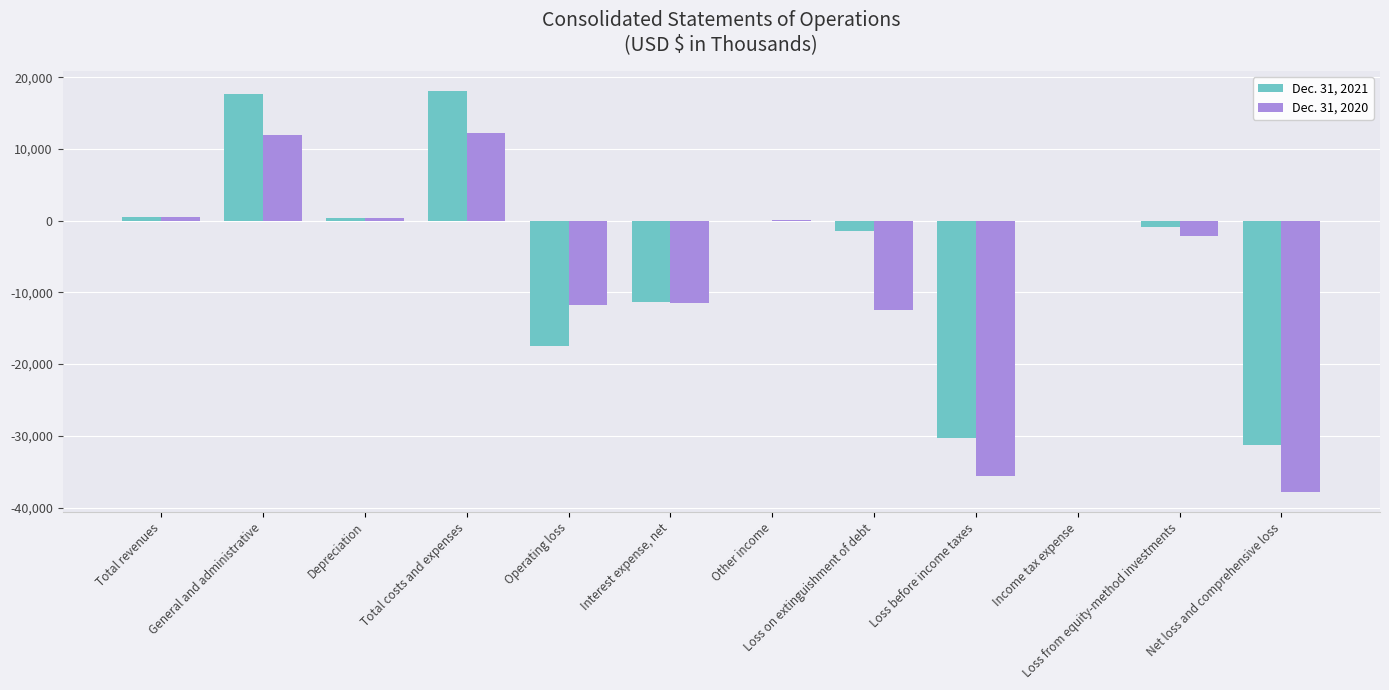

What is the sum of all Dec. 31, 2020 values?

-86144